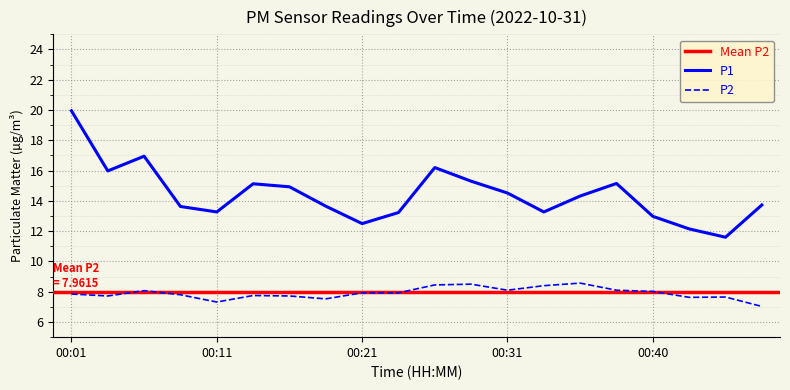

The P1 series shows 13.7 at 00:48. True or false?

True